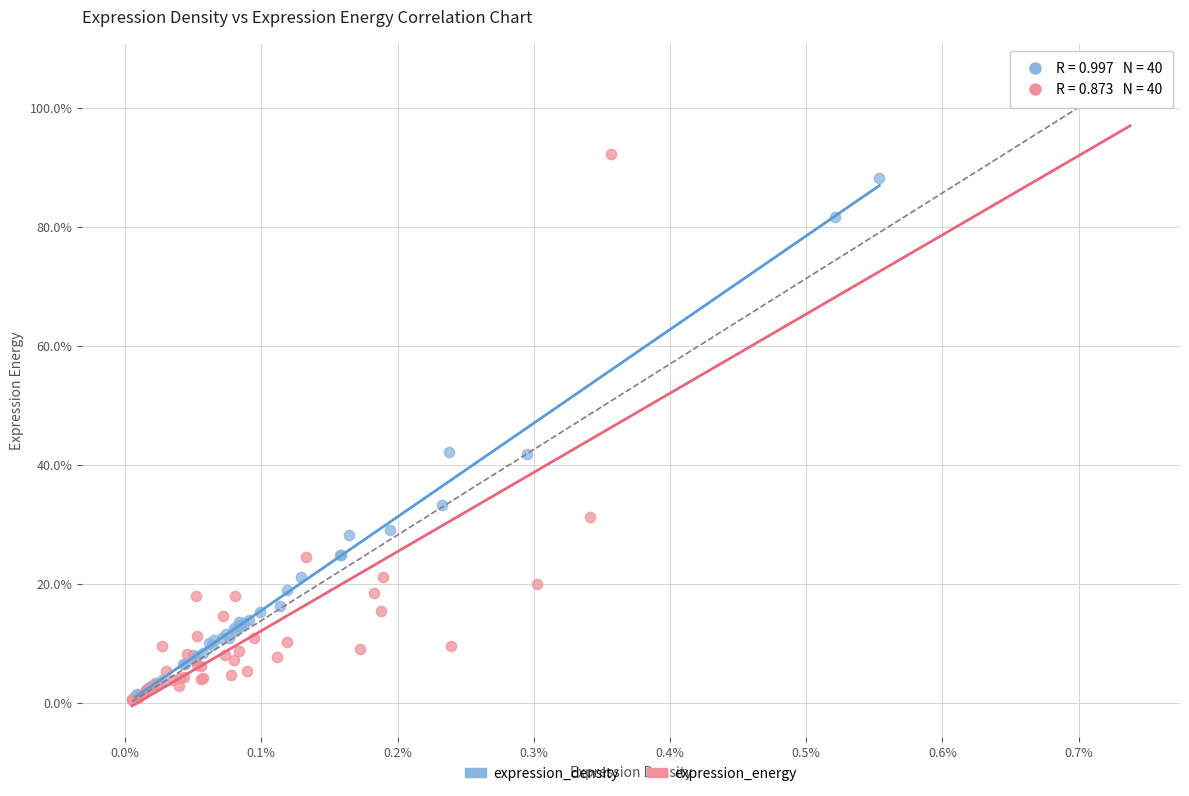

Which series reaches the maximum Y coordinate?

expression_energy